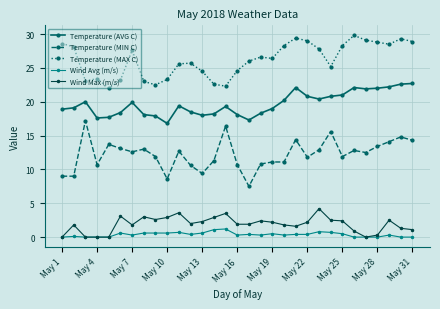

What is the value of the Temperature (MAX C) point at the 7th from the left?

27.6